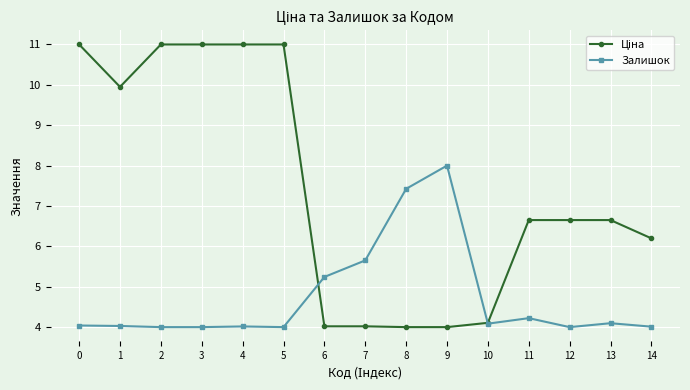

What is the difference between the highest and lowest values at 13?

2.6